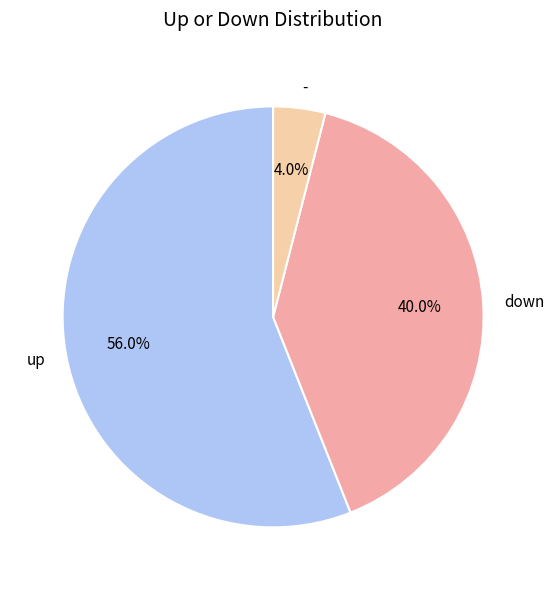

What percentage is the up slice, to the nearest percent?

56%